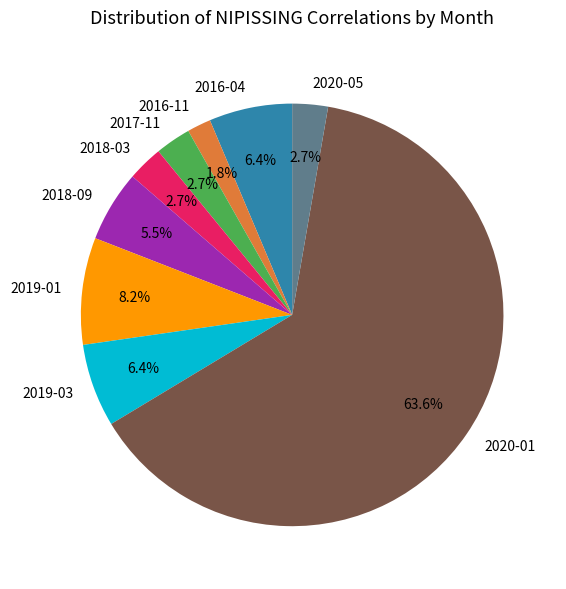

True or false: 2020-05 accounts for 3% of the total.

True